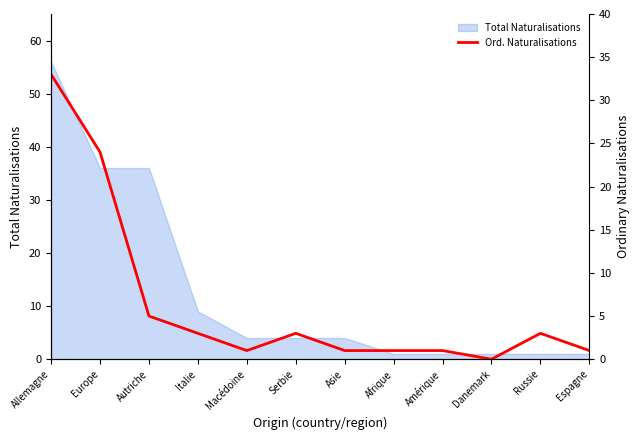

Where does the data first go above 3?

Allemagne